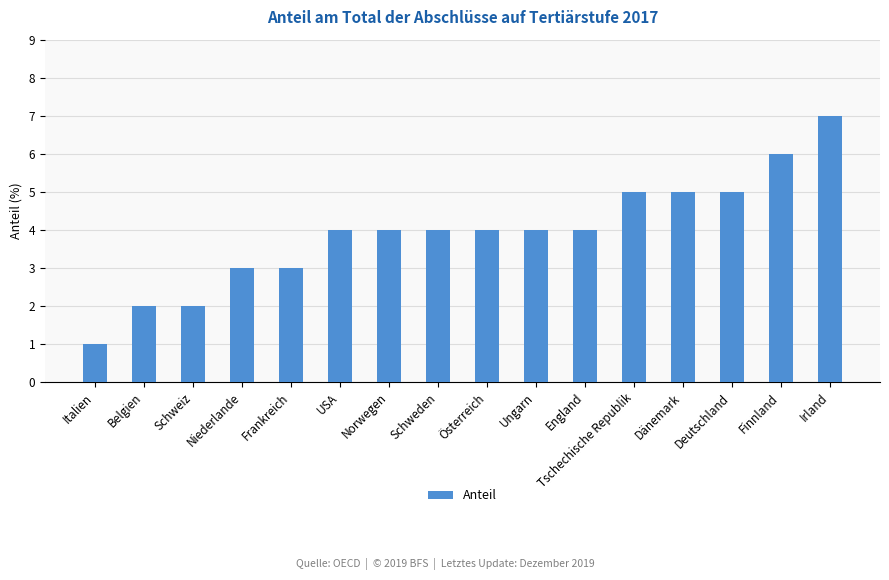

What is the value of the 15th bar from the left?

6